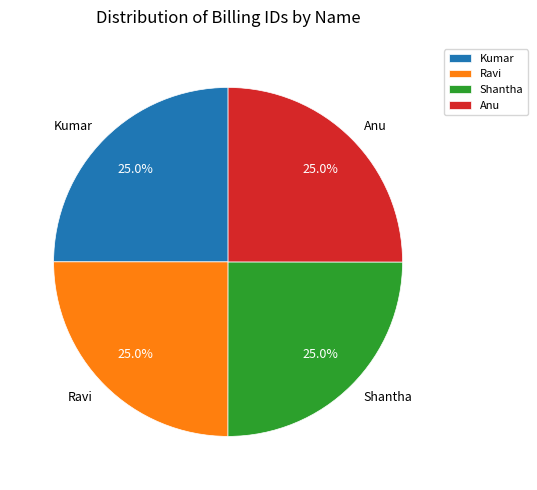

What percentage do Anu and Shantha together represent?

50.0%